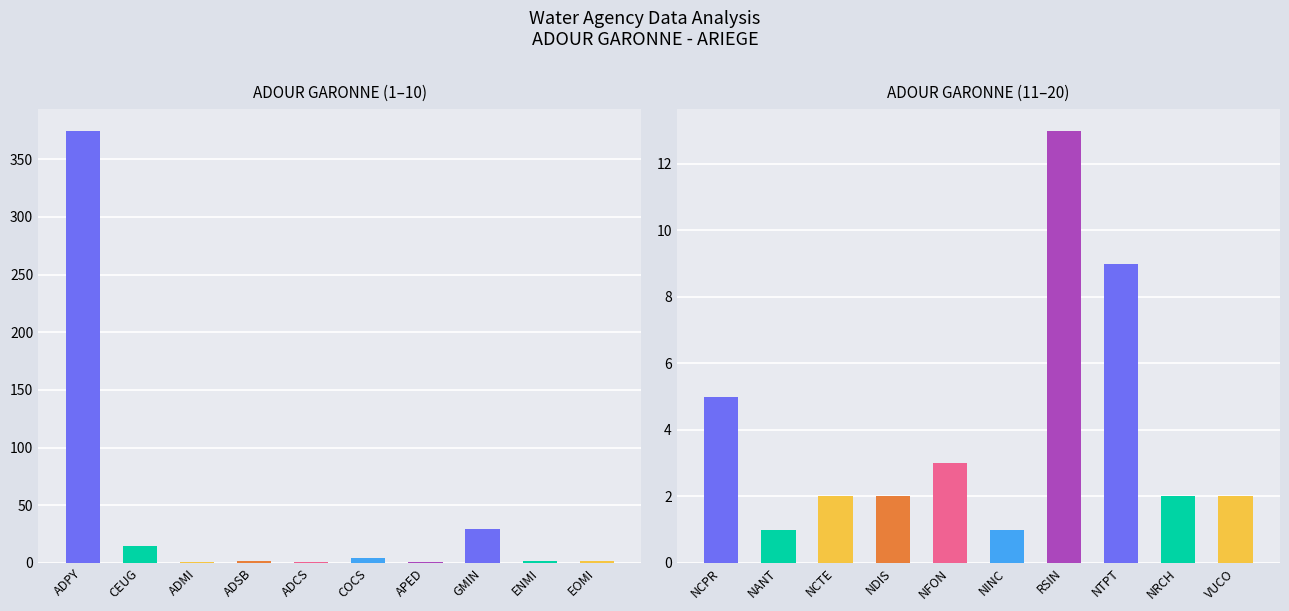

What is the average value?

24